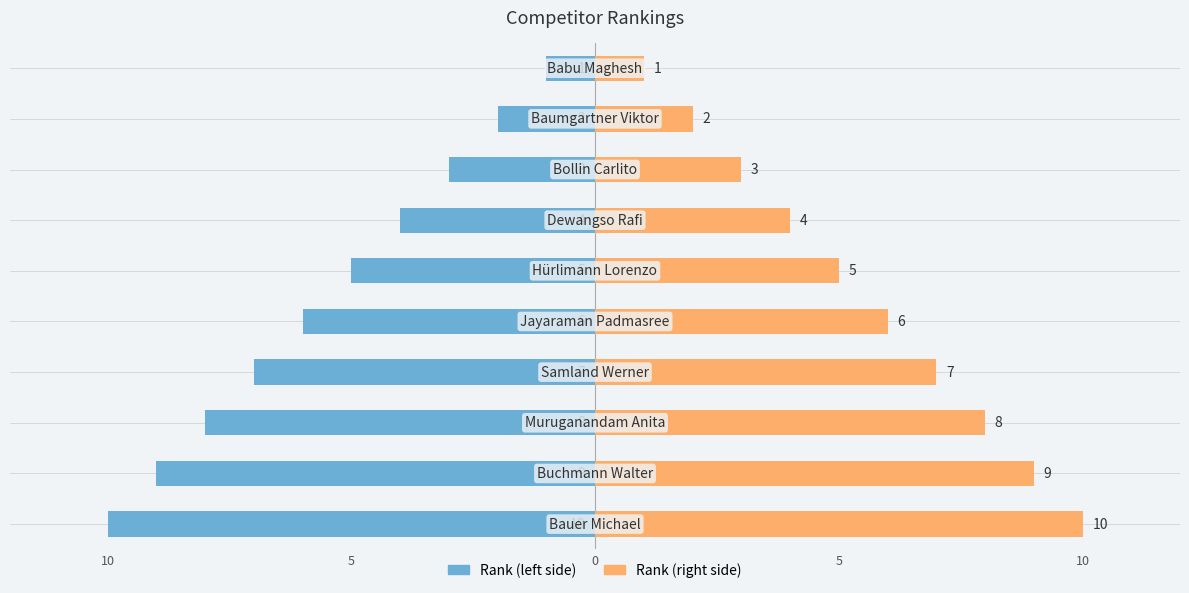

What is the sum of all Rank (right) values?

55